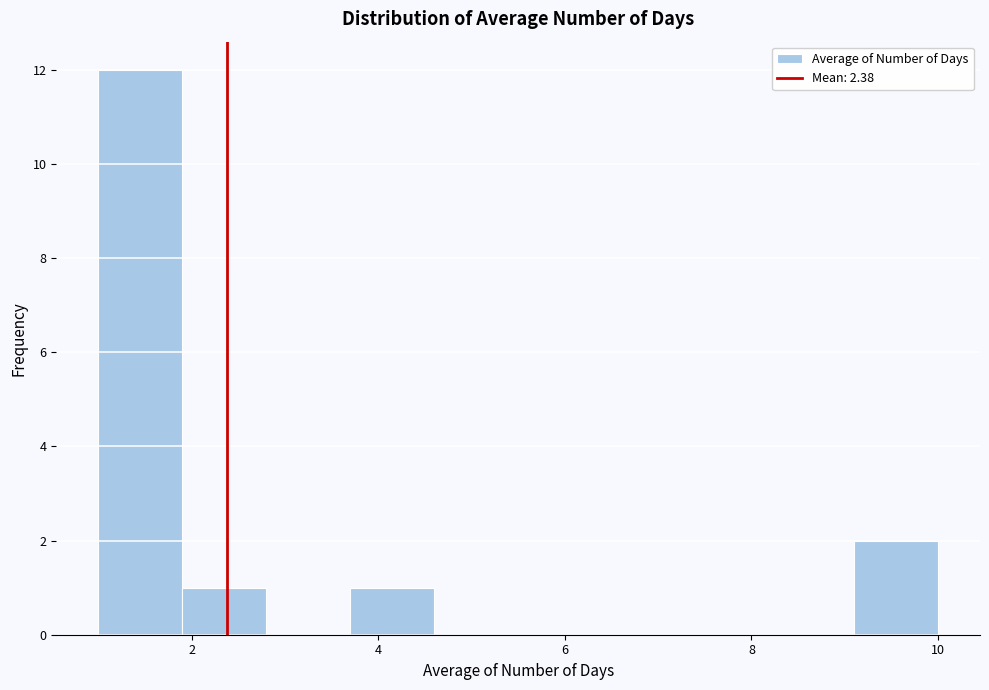

Reading left to right, transcribe this chart: for each bar, give the range it covers on the x-axis and its height. Neither the bar edges nor the heights are printed on the chart, so give them approximately, as read against the axes.

1.0 to 1.9: 12
1.9 to 2.8: 1
2.8 to 3.7: 0
3.7 to 4.6: 1
4.6 to 5.5: 0
5.5 to 6.4: 0
6.4 to 7.3: 0
7.3 to 8.2: 0
8.2 to 9.1: 0
9.1 to 10.0: 2